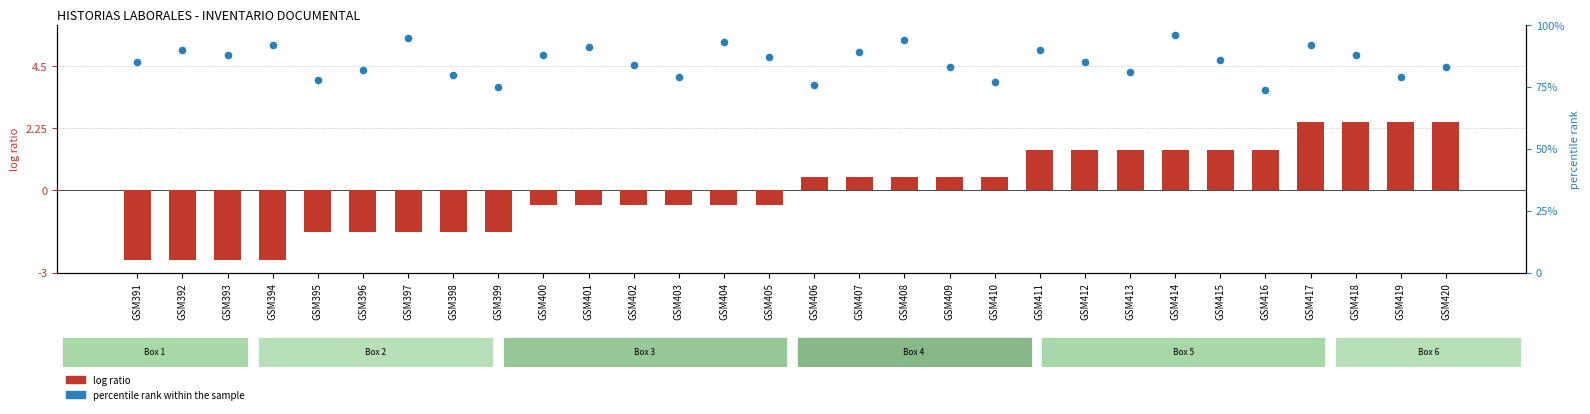

At how many categories does at least one series exceed 5?

30